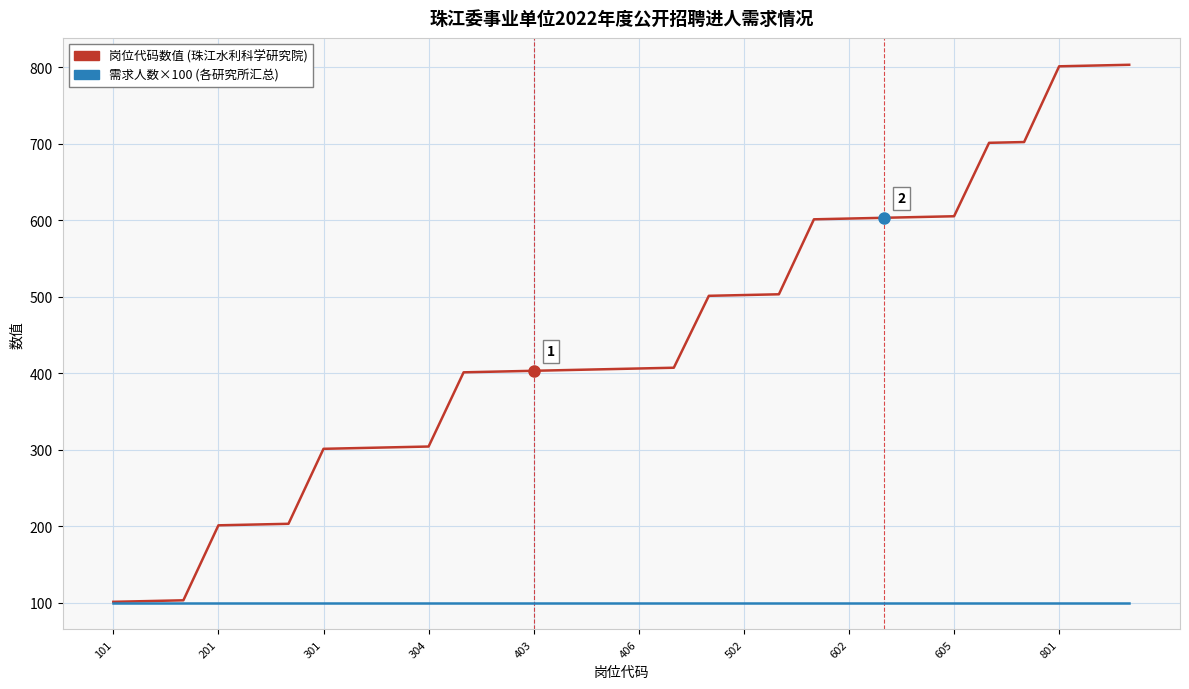

What is the smallest value displayed?

100